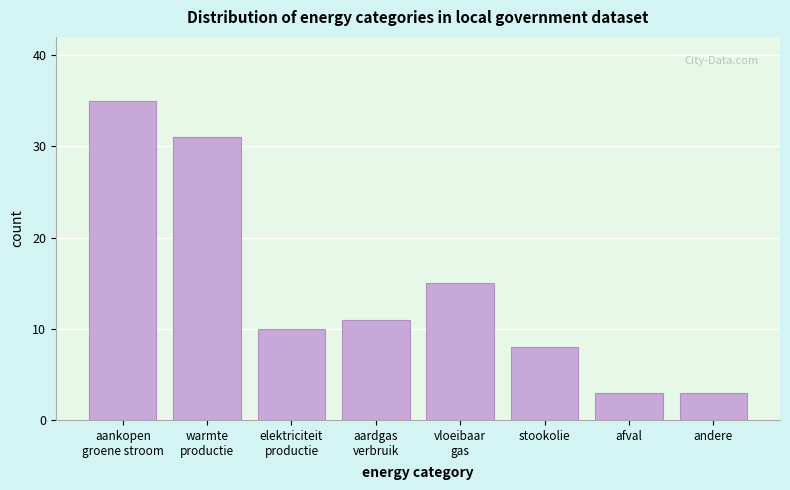

Reading right to left, extract all data points from this chart.

3	3	8	15	11	10	31	35